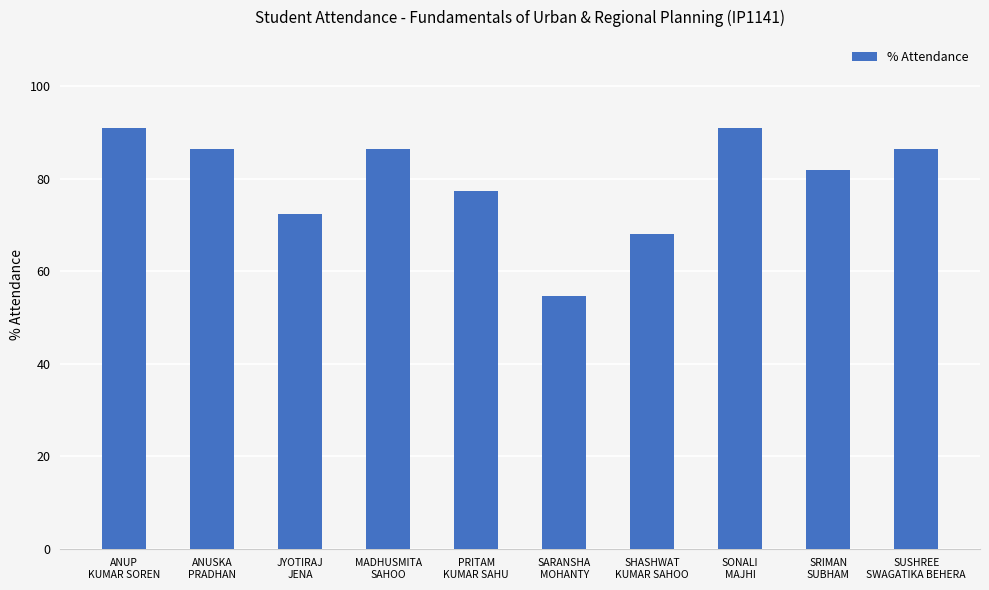

What is the difference between the values at ANUP
KUMAR SOREN and PRITAM
KUMAR SAHU?

13.6